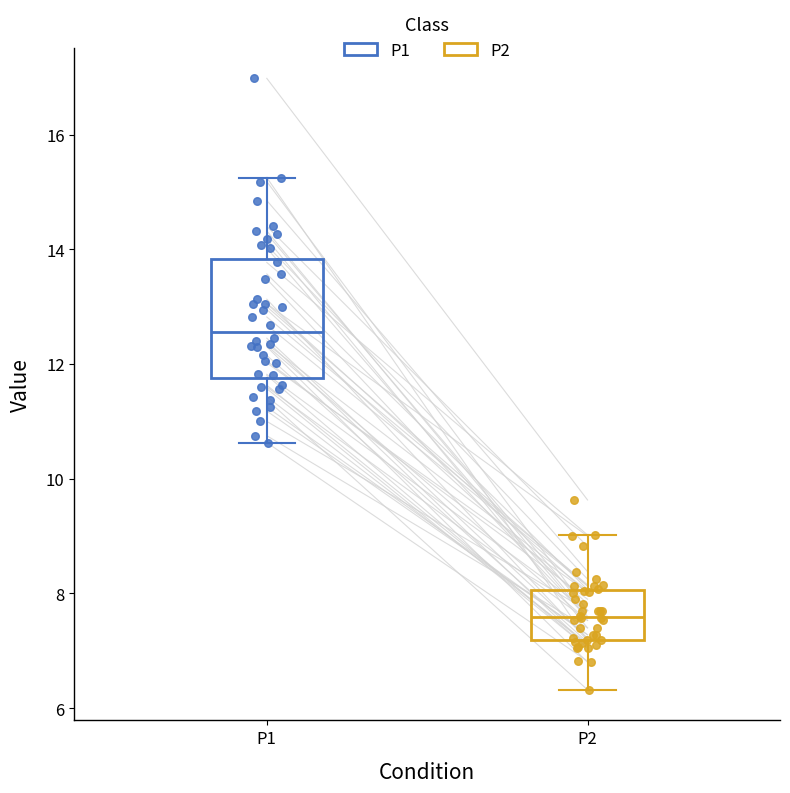

Which box's median line is the lowest?

P2